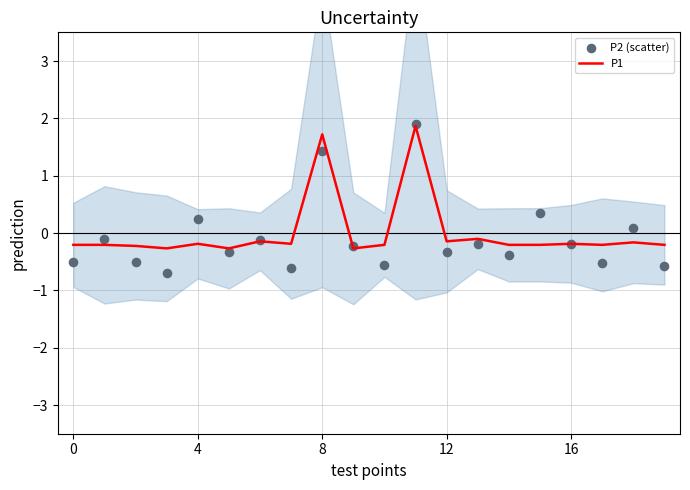

At which category is the sum across all series the highest?

11